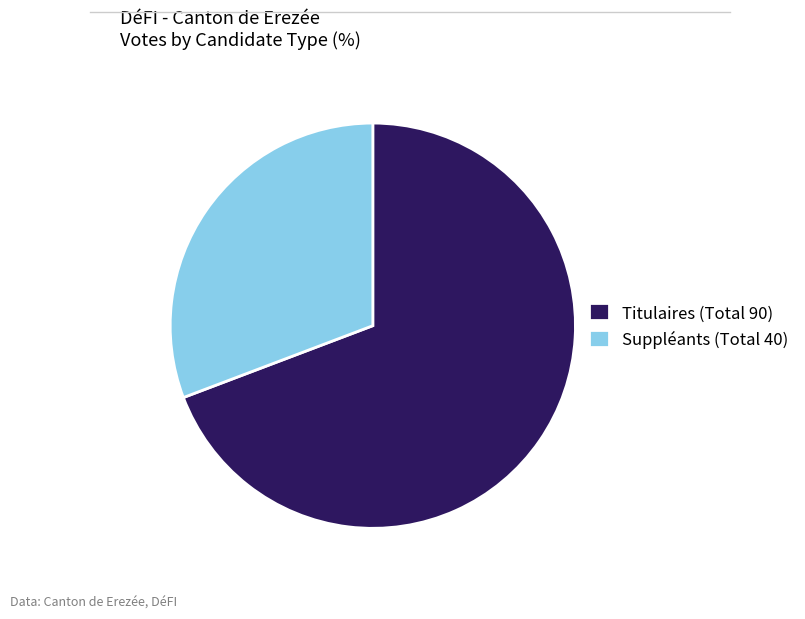

Is it true that Titulaires (Total 90) is 56% of the pie?

False